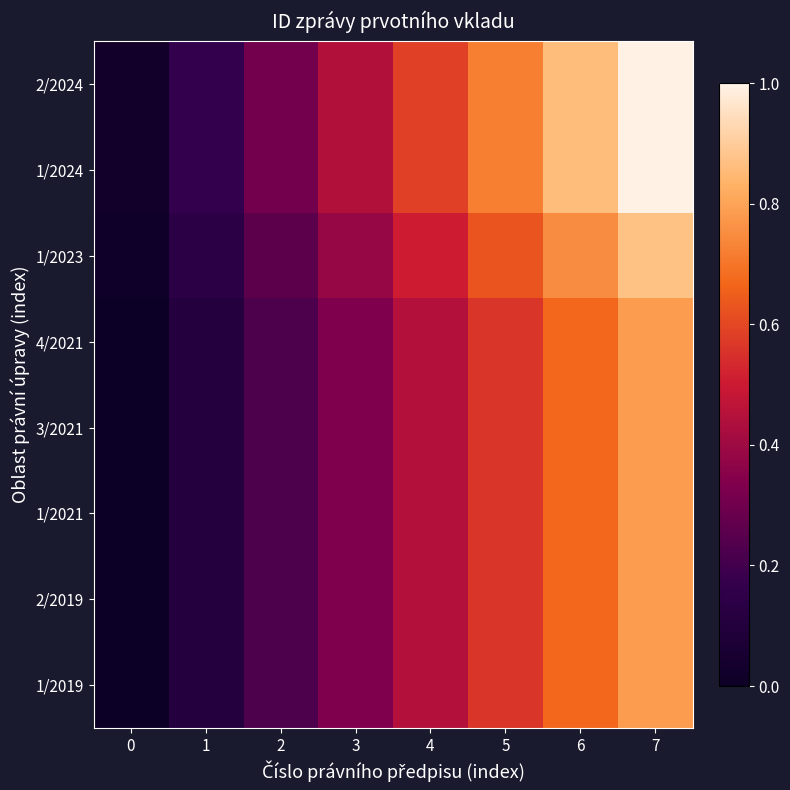

Reading left to right, list all the values displayed in this chart.

2/2024: 0=0.0	1=0.2	2=0.3	3=0.4	4=0.6	5=0.7	6=0.9	7=1.0
1/2024: 0=0.0	1=0.2	2=0.3	3=0.4	4=0.6	5=0.7	6=0.9	7=1.0
1/2023: 0=0.0	1=0.1	2=0.3	3=0.4	4=0.5	5=0.6	6=0.8	7=0.9
4/2021: 0=0.0	1=0.1	2=0.2	3=0.3	4=0.4	5=0.6	6=0.7	7=0.8
3/2021: 0=0.0	1=0.1	2=0.2	3=0.3	4=0.4	5=0.6	6=0.7	7=0.8
1/2021: 0=0.0	1=0.1	2=0.2	3=0.3	4=0.4	5=0.6	6=0.7	7=0.8
2/2019: 0=0.0	1=0.1	2=0.2	3=0.3	4=0.4	5=0.6	6=0.7	7=0.8
1/2019: 0=0.0	1=0.1	2=0.2	3=0.3	4=0.4	5=0.6	6=0.7	7=0.8